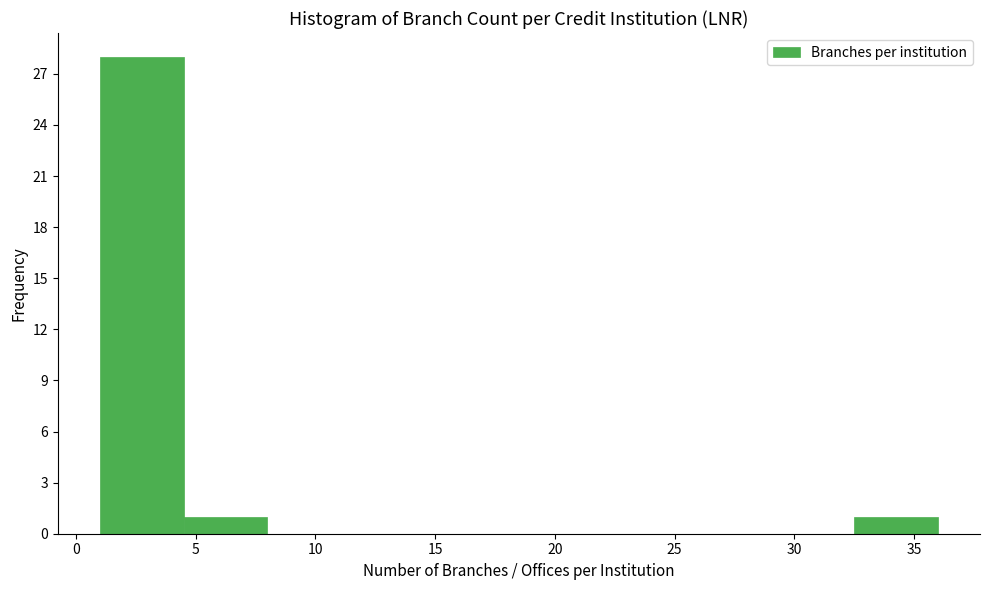

Reading left to right, transcribe this chart: for each bar, give the range it covers on the x-axis and its height. The values are not printed on the chart, so give them approximately, as read against the axis.

1.0 to 4.5: 28
4.5 to 8.0: 1
8.0 to 11.5: 0
11.5 to 15.0: 0
15.0 to 18.5: 0
18.5 to 22.0: 0
22.0 to 25.5: 0
25.5 to 29.0: 0
29.0 to 32.5: 0
32.5 to 36.0: 1